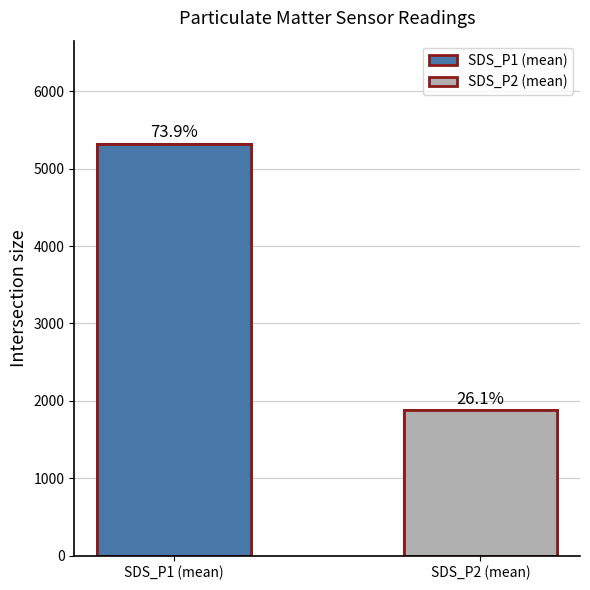

What is the approximate value at SDS_P1 (mean)?

5322.2